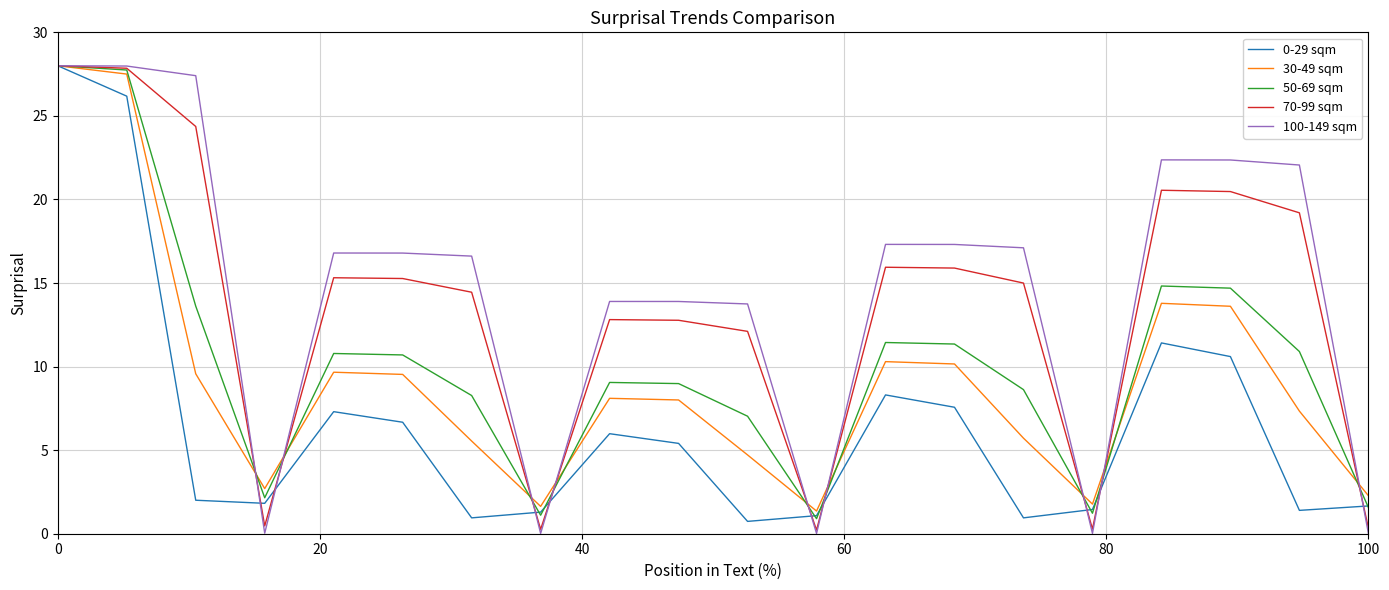

What is the maximum value for 0-29 sqm?

28.0